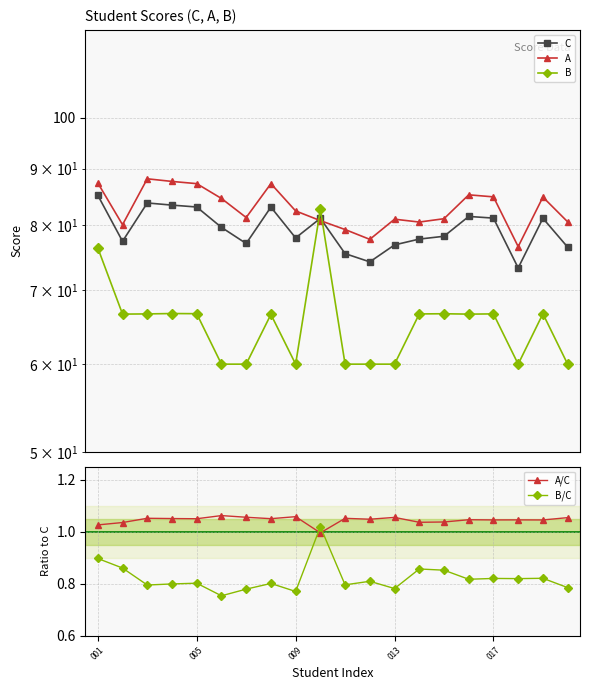

What is the difference between the maximum and second lowest values in the A series?

10.4